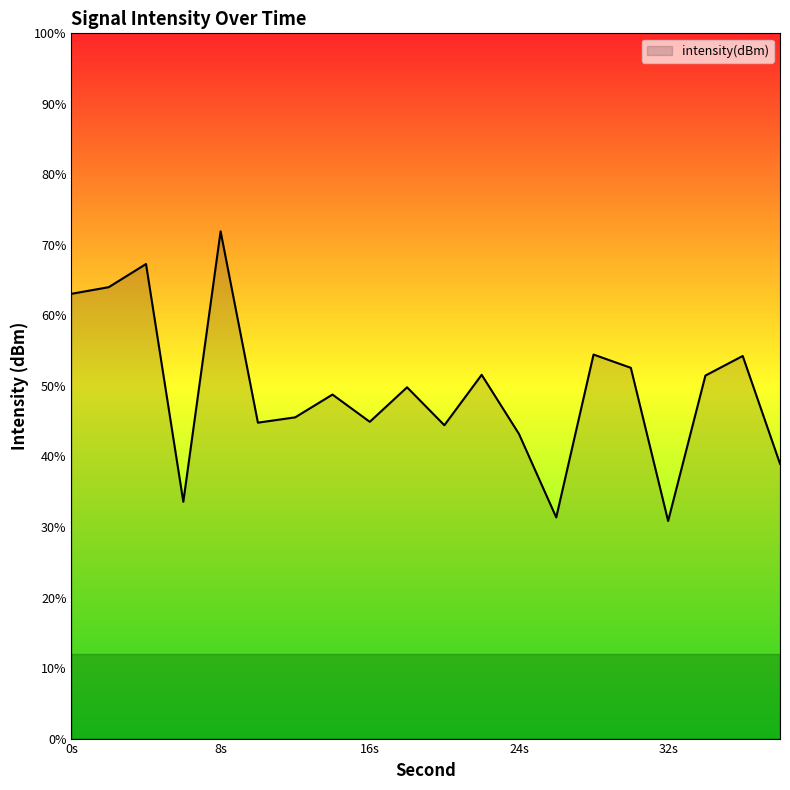

List the labels in order of value, smallest first.

32, 26, 6, 38, 24, 20, 10, 16, 12, 14, 18, 34, 22, 30, 36, 28, 0, 2, 4, 8